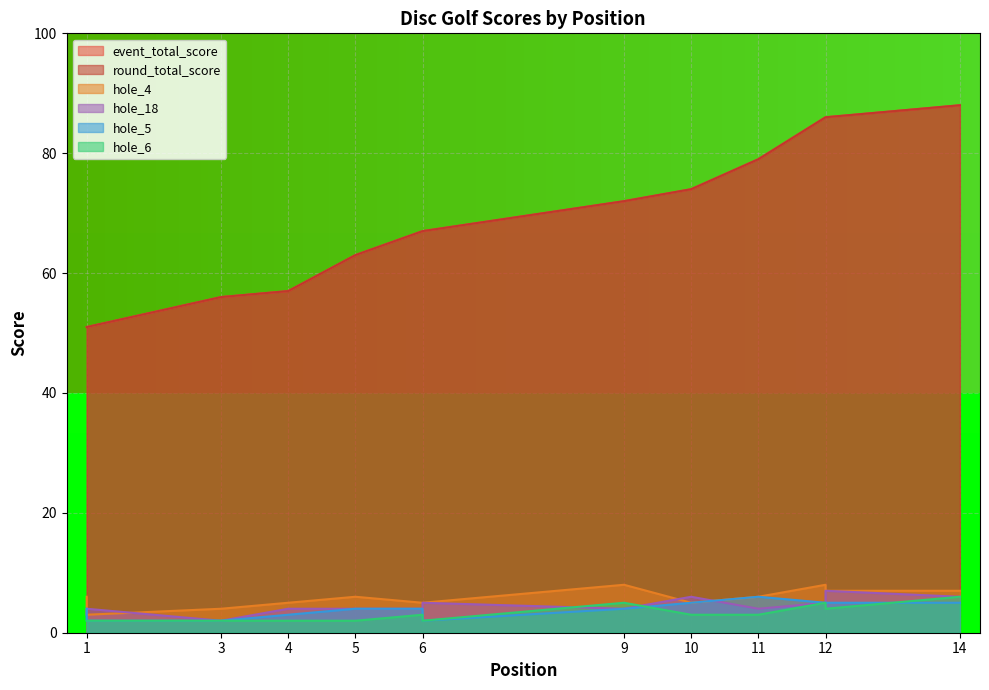

The value of hole_18 at 4 is 4. True or false?

True